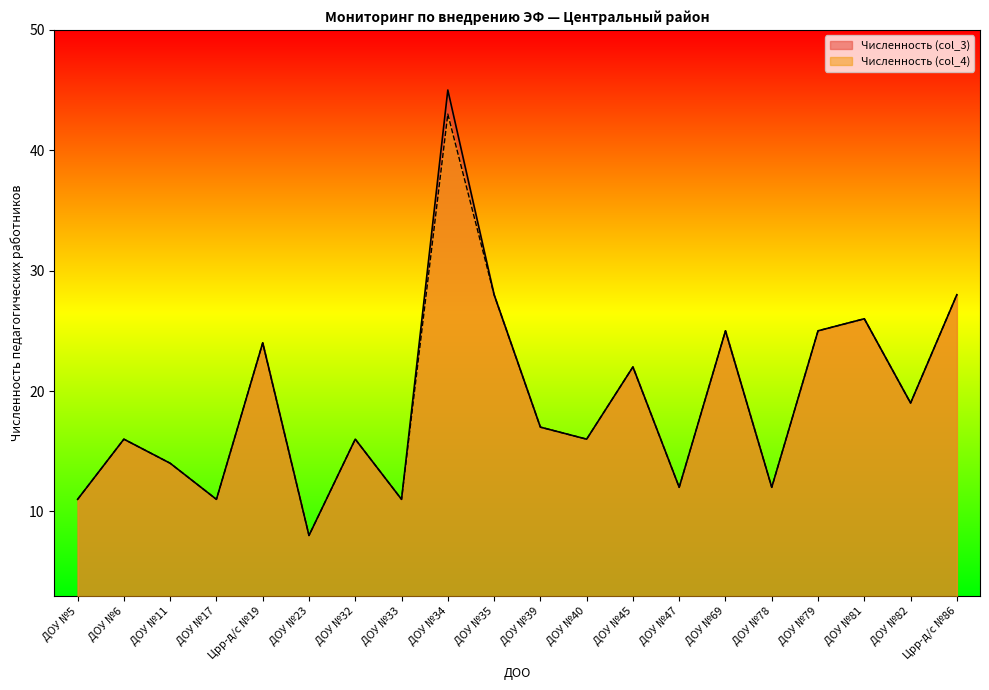

Rank the series at ДОУ №78 from highest to lowest value.

Численность (col_3), Численность (col_4)